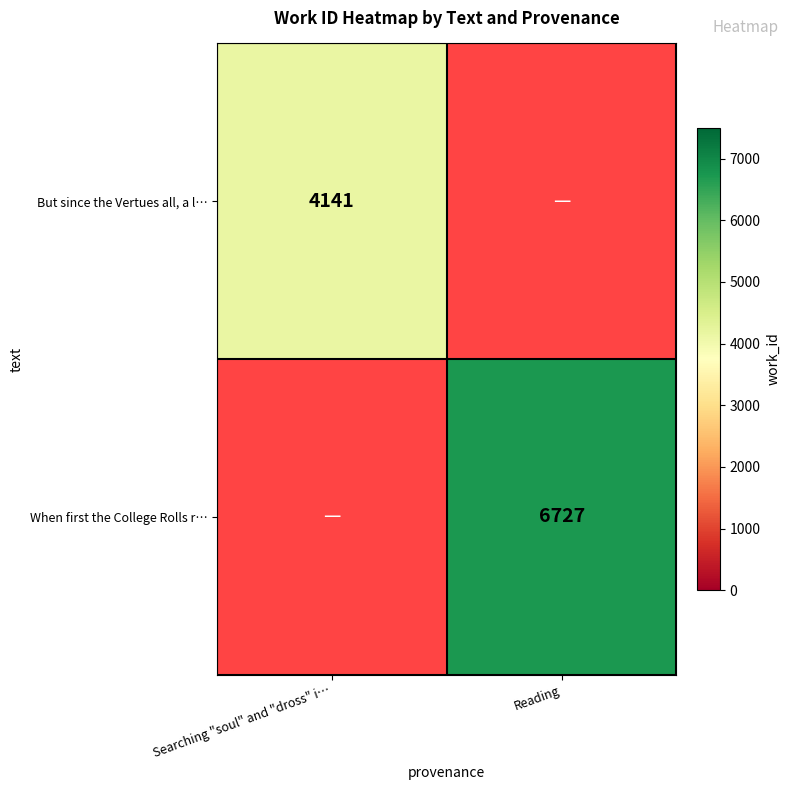

True or false: But since the Vertues all, a l… has a value of 4141 at Searching "soul" and "dross" i….

True